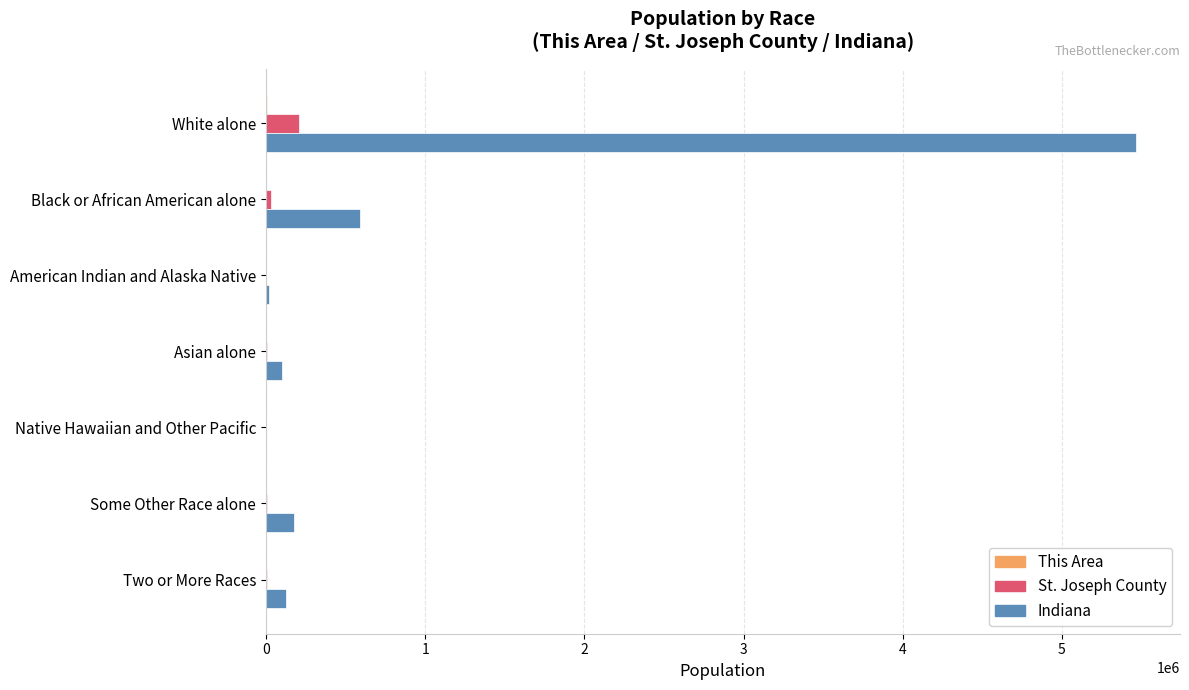

Where is Indiana nearest to the value 2735127?

Black or African American alone